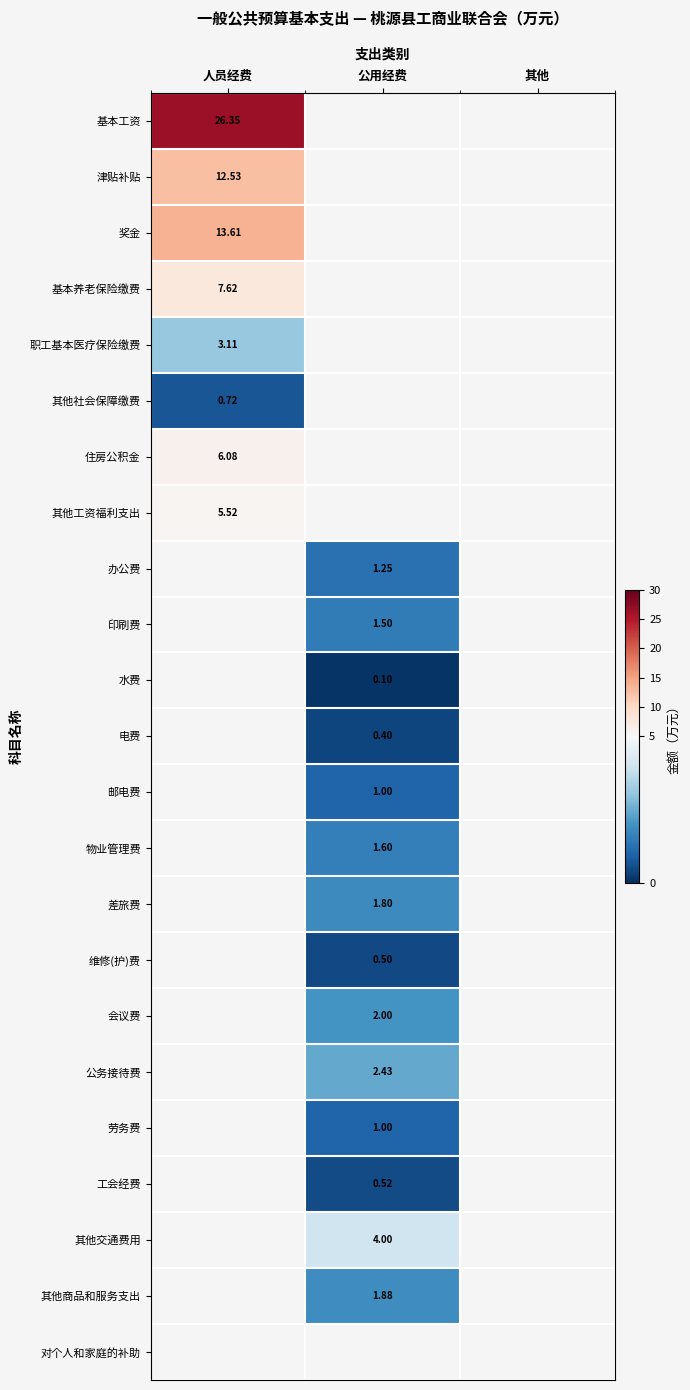

Rank the categories by 对个人和家庭的补助 value from highest to lowest.

人员经费, 公用经费, 其他